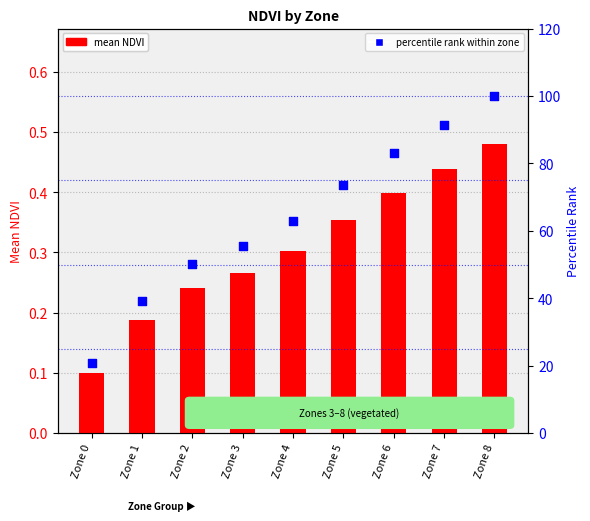

At which category is the sum across all series the highest?

Zone 8